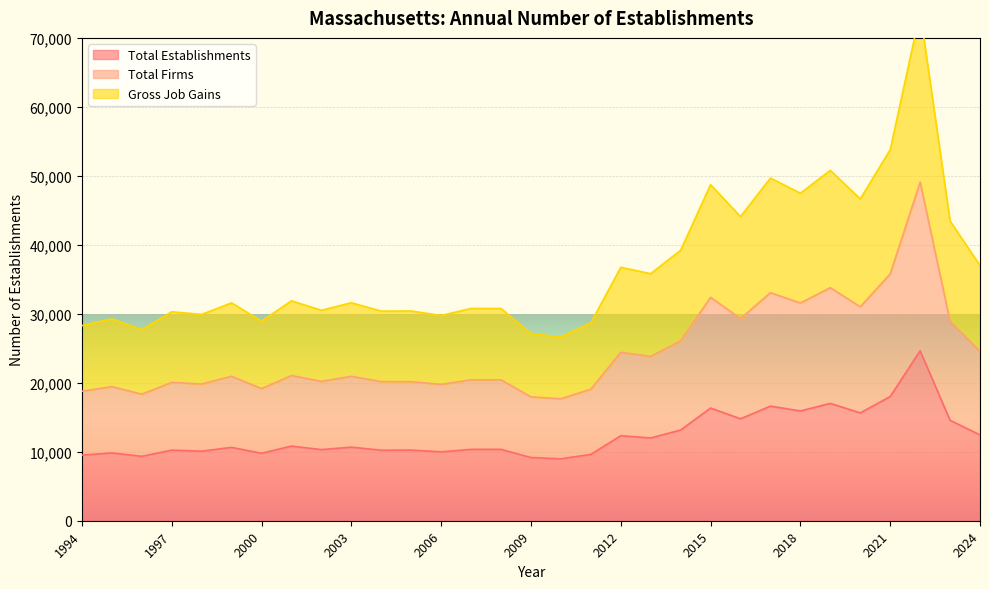

At which label is Total Firms closest to 33390?

2017